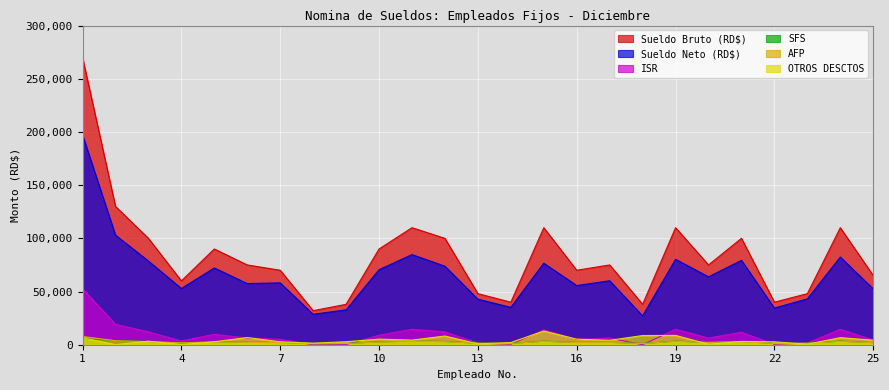

How many lines are shown in the chart?

6